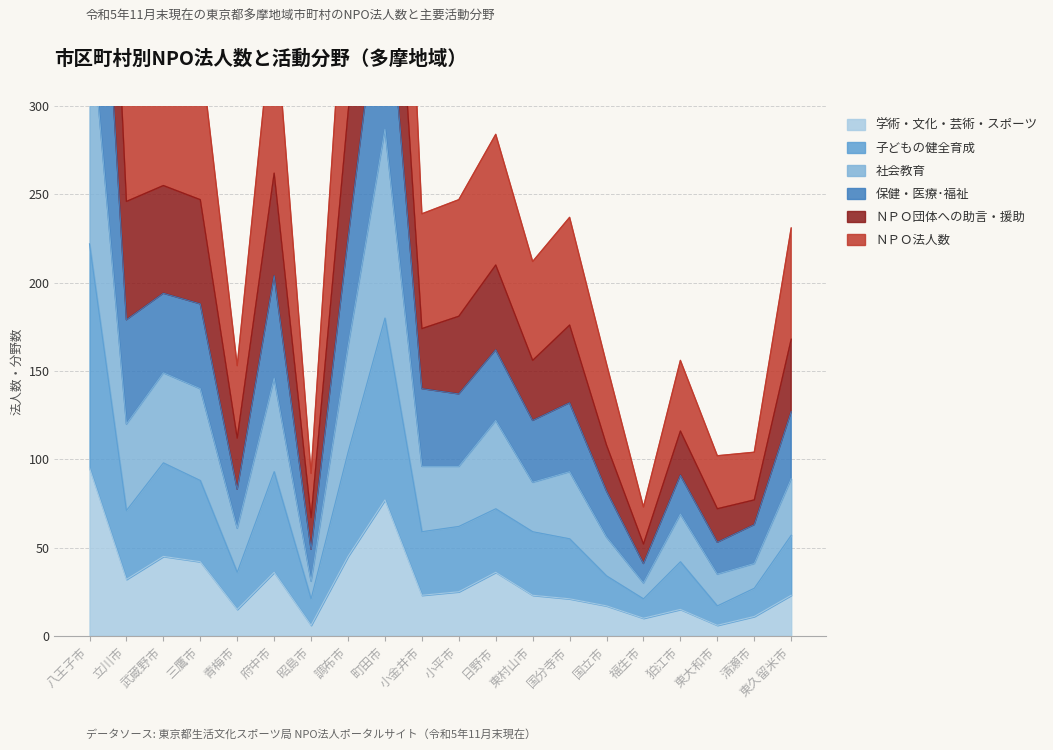

Which series has the largest total across all categories?

ＮＰＯ法人数